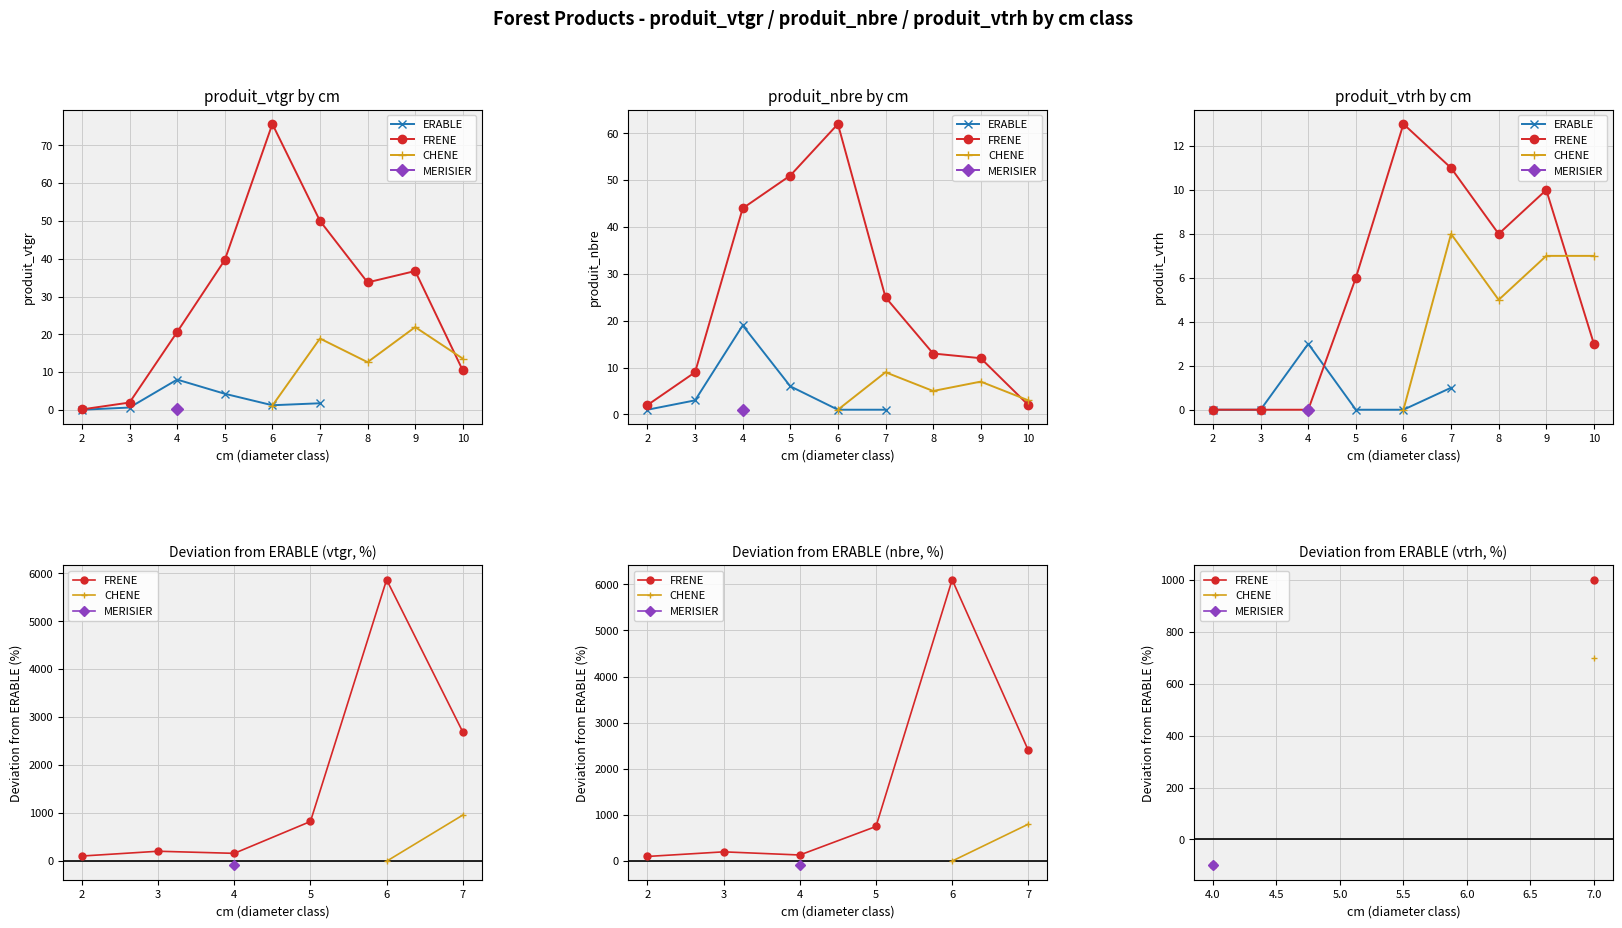

What are all the series names shown in the legend?

ERABLE, FRENE, CHENE, MERISIER